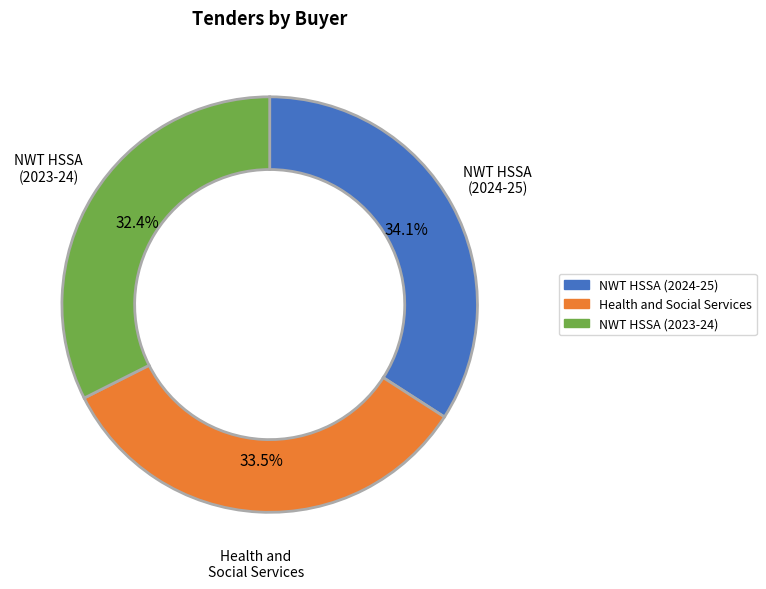

Is there a majority slice in this chart?

No